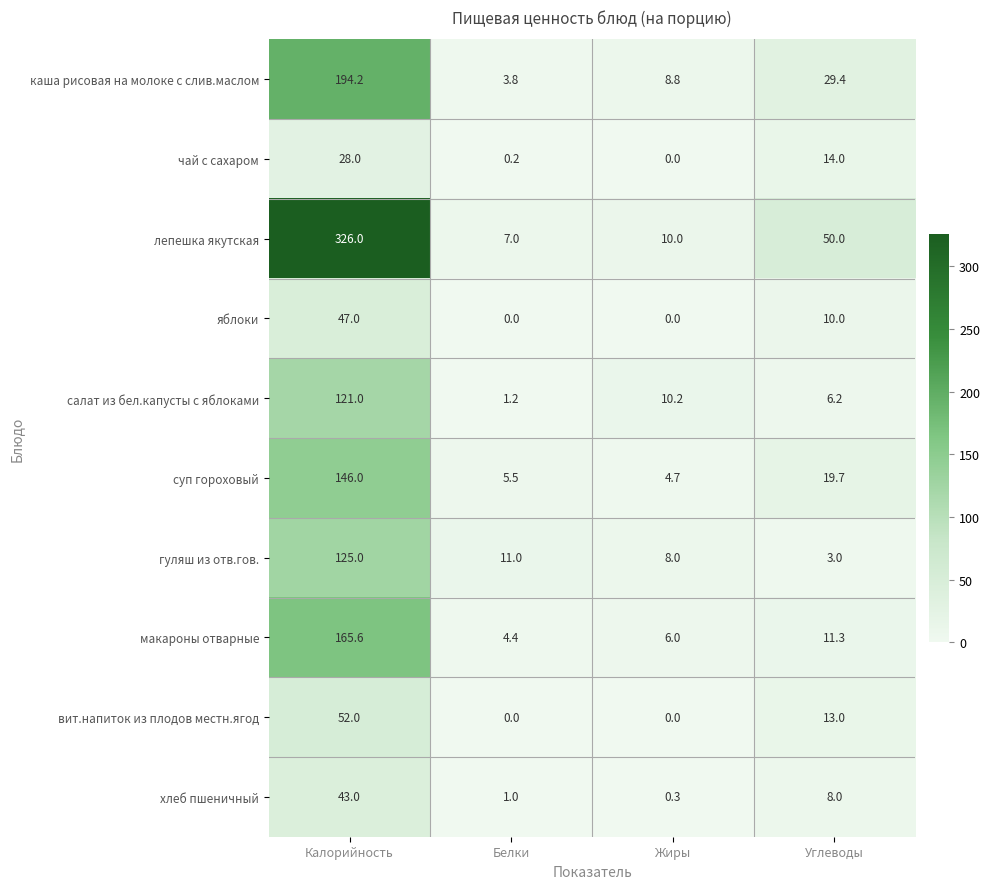

At how many categories does at least one series exceed 125?

1